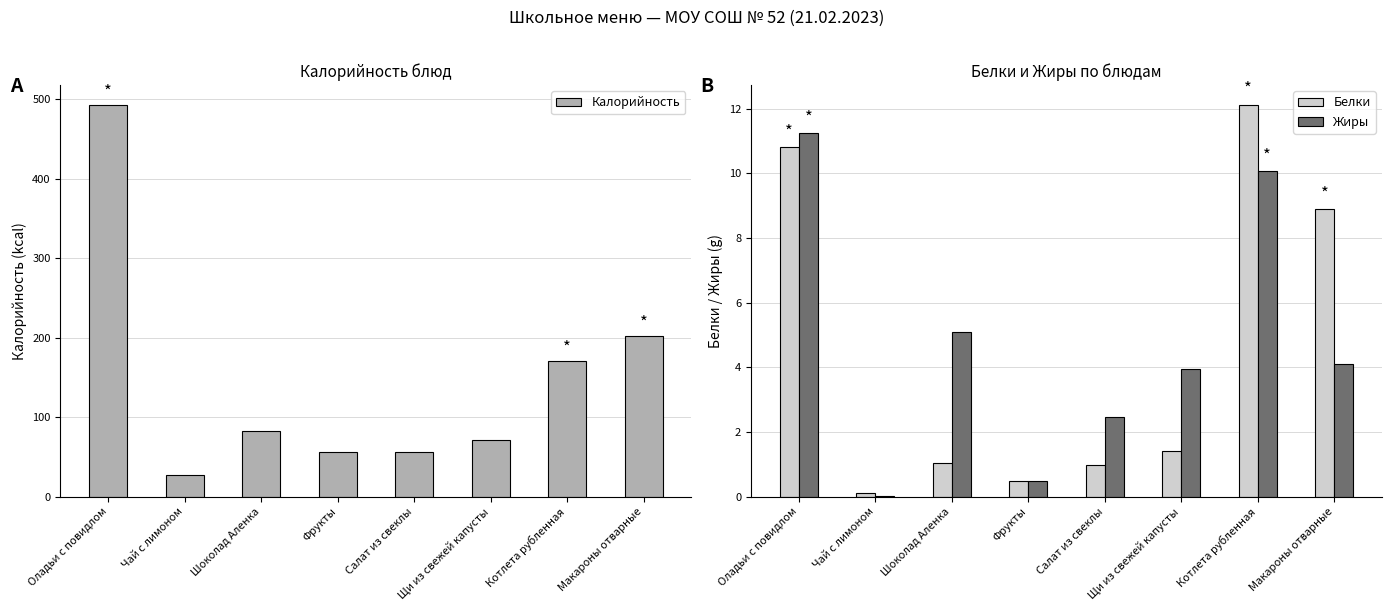

True or false: Жиры has a value of 0.0 at Чай с лимоном.

False